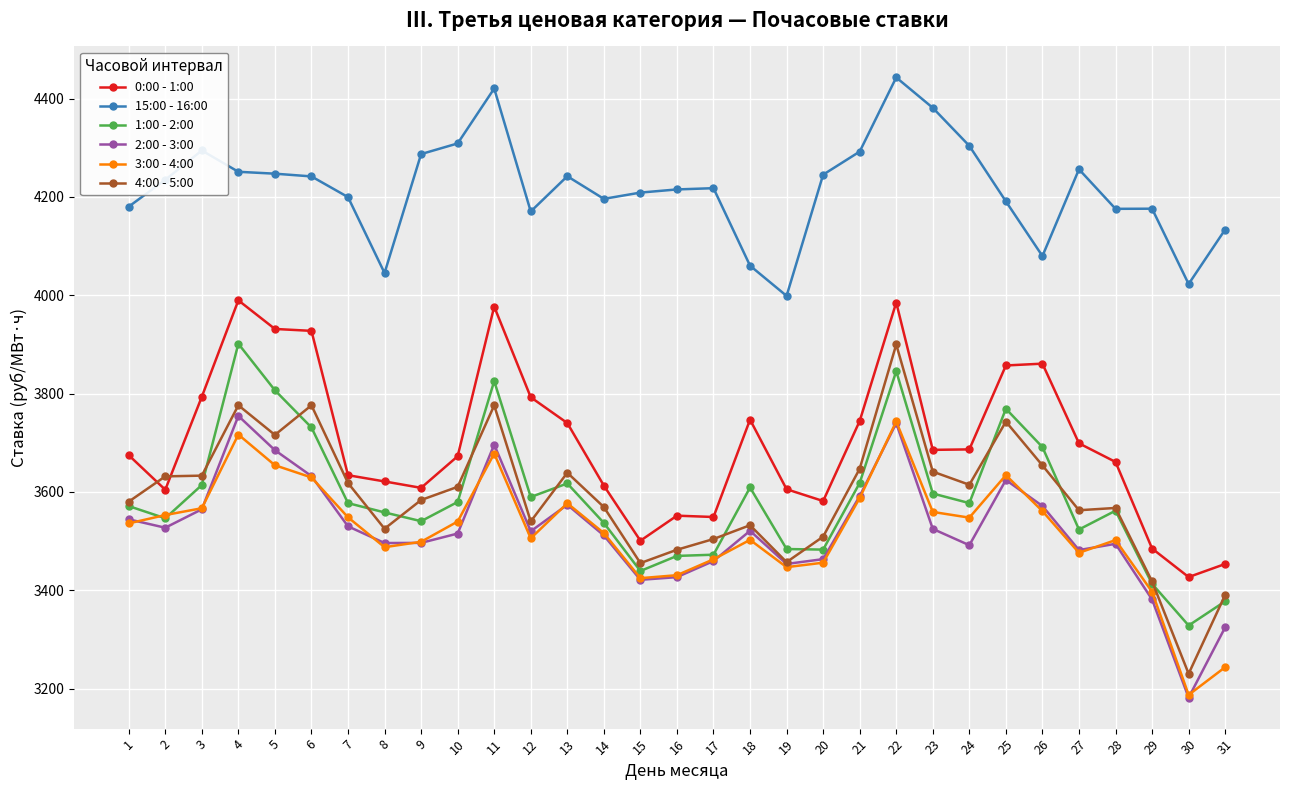

Between which two adjacent categories do 0:00 - 1:00 and 4:00 - 5:00 first intersect?

1 and 2